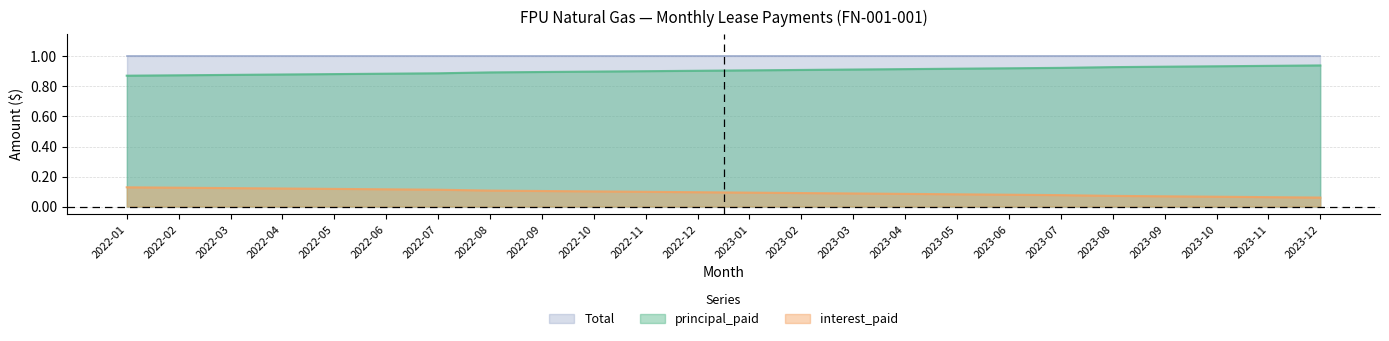

What is the difference between the maximum and minimum values in the principal_paid series?

0.1